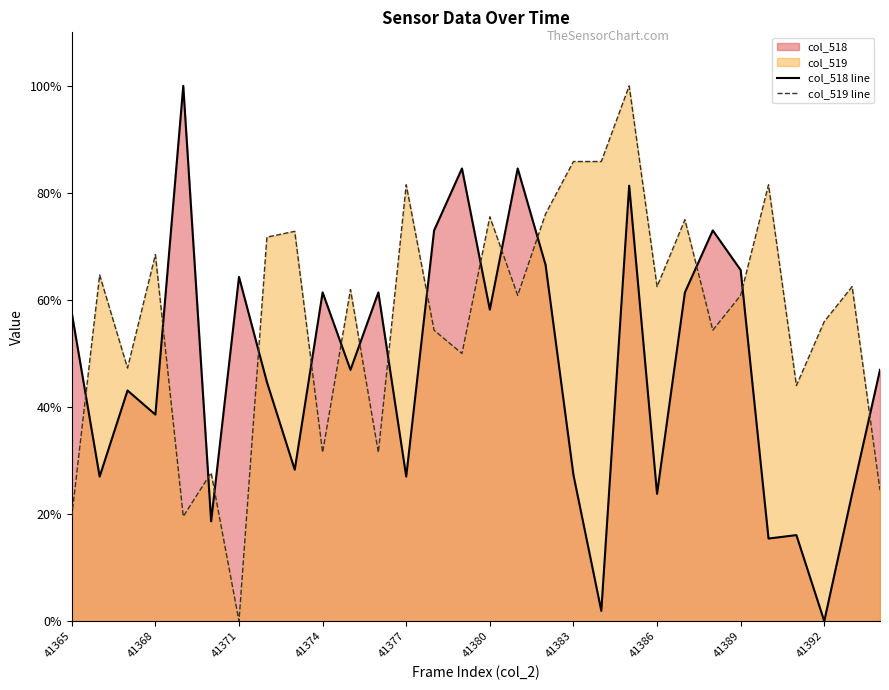

What is the value of the col_518 point at the 5th from the left?

100.0